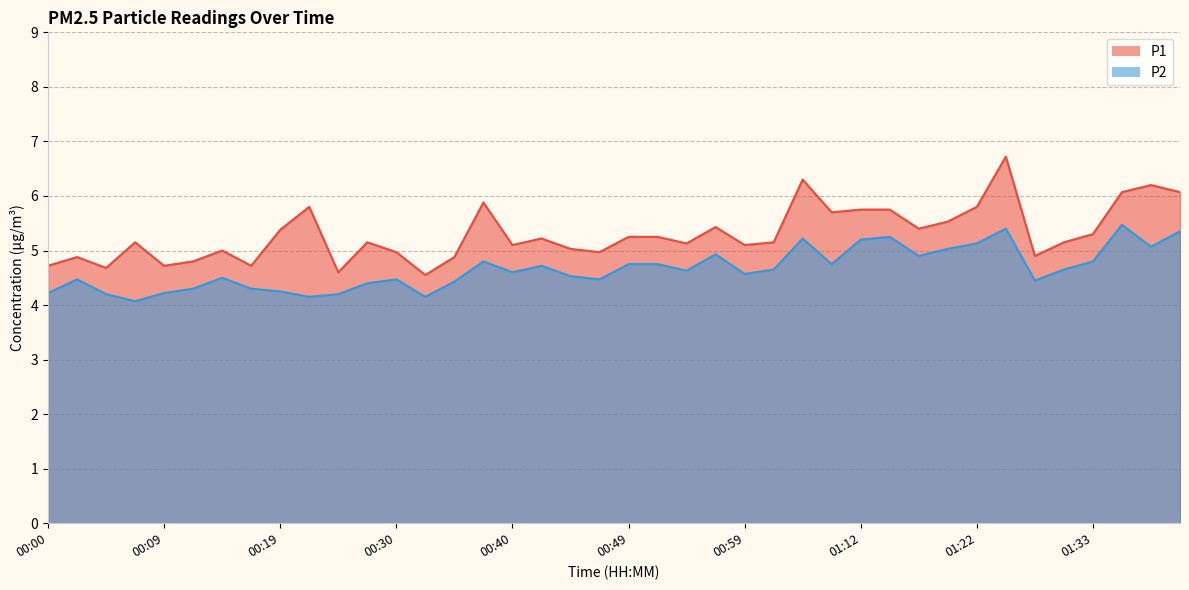

What is the label of the 21st point from the left?

00:49